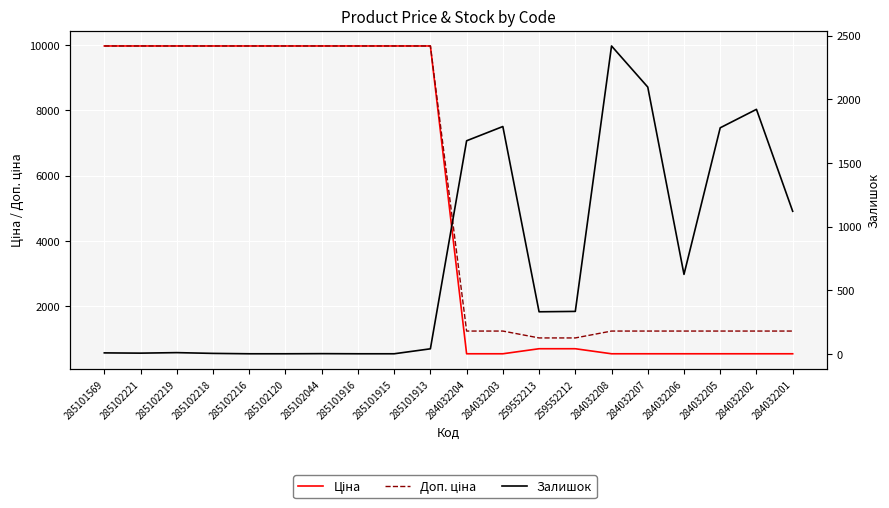

What is the difference between the highest and lowest values at 259552213?

694.6